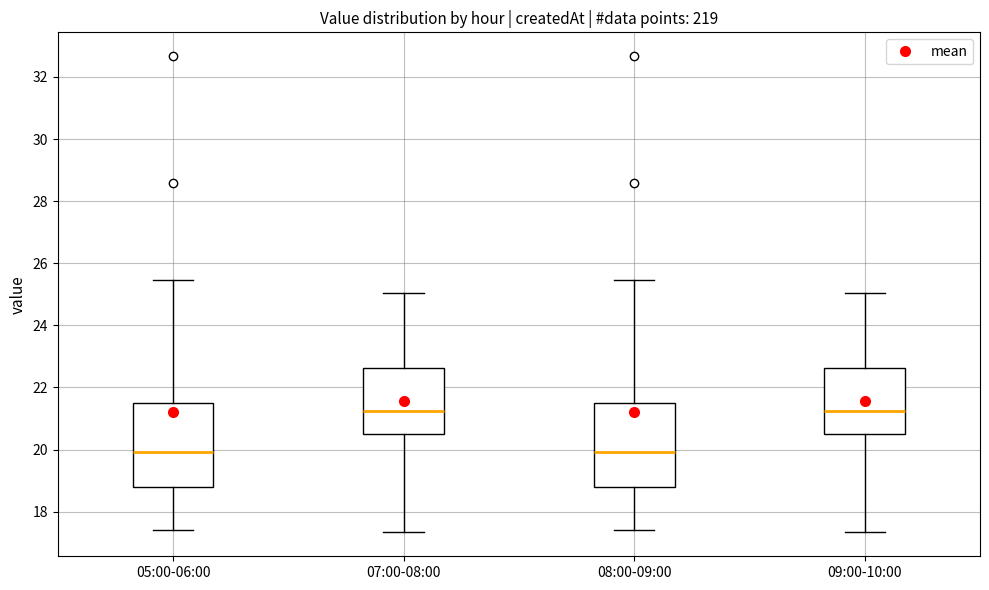

Reading left to right, transcribe this box plot: for each box, give where its median line is, the range the box spans, and where its two whiskers end, as read against the y-axis. The values are not printed on the chart, so give them approximately, as read against the axis.

05:00-06:00: median 20.0, box 18.8 to 21.6, whiskers 17.4 to 25.4
07:00-08:00: median 21.2, box 20.4 to 22.6, whiskers 17.4 to 25.0
08:00-09:00: median 20.0, box 18.8 to 21.6, whiskers 17.4 to 25.4
09:00-10:00: median 21.2, box 20.4 to 22.6, whiskers 17.4 to 25.0